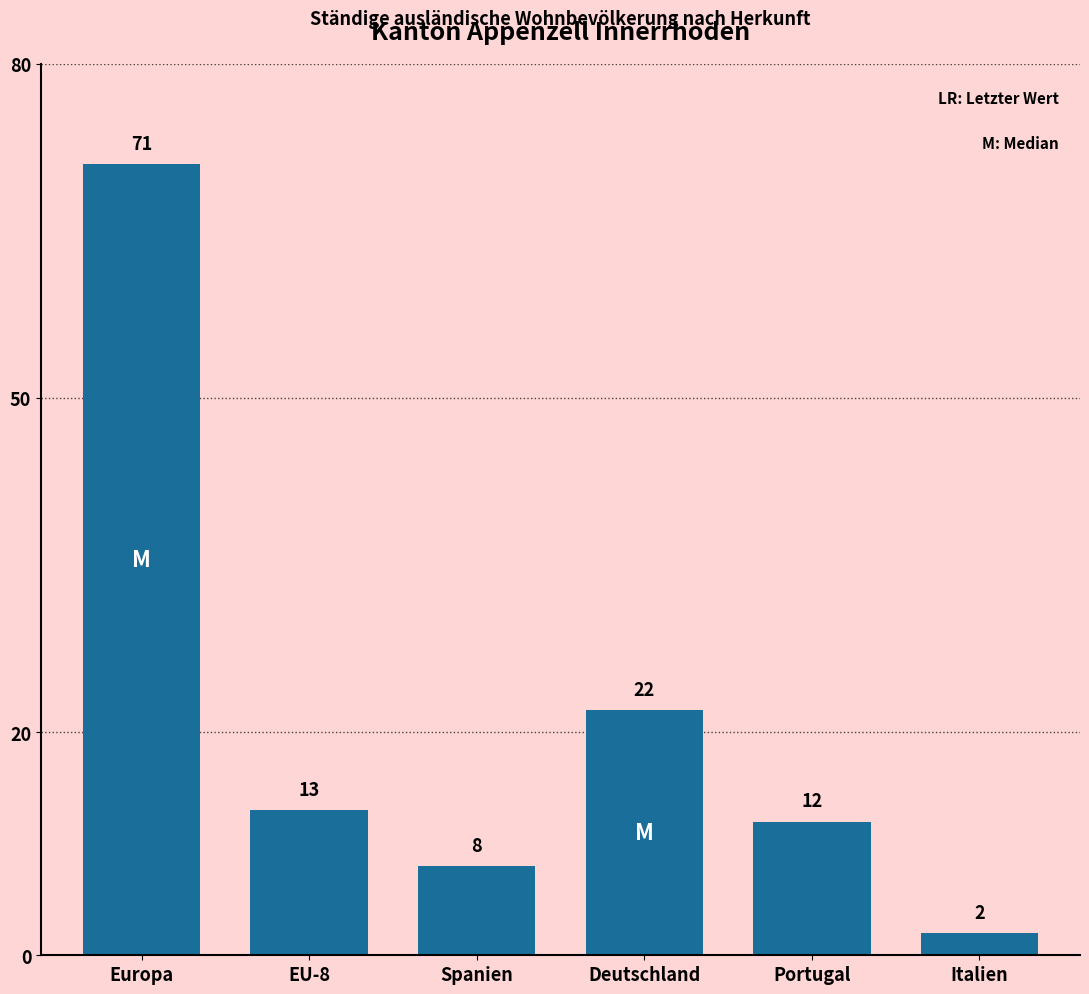

List the labels in order of value, largest first.

Europa, Deutschland, EU-8, Portugal, Spanien, Italien